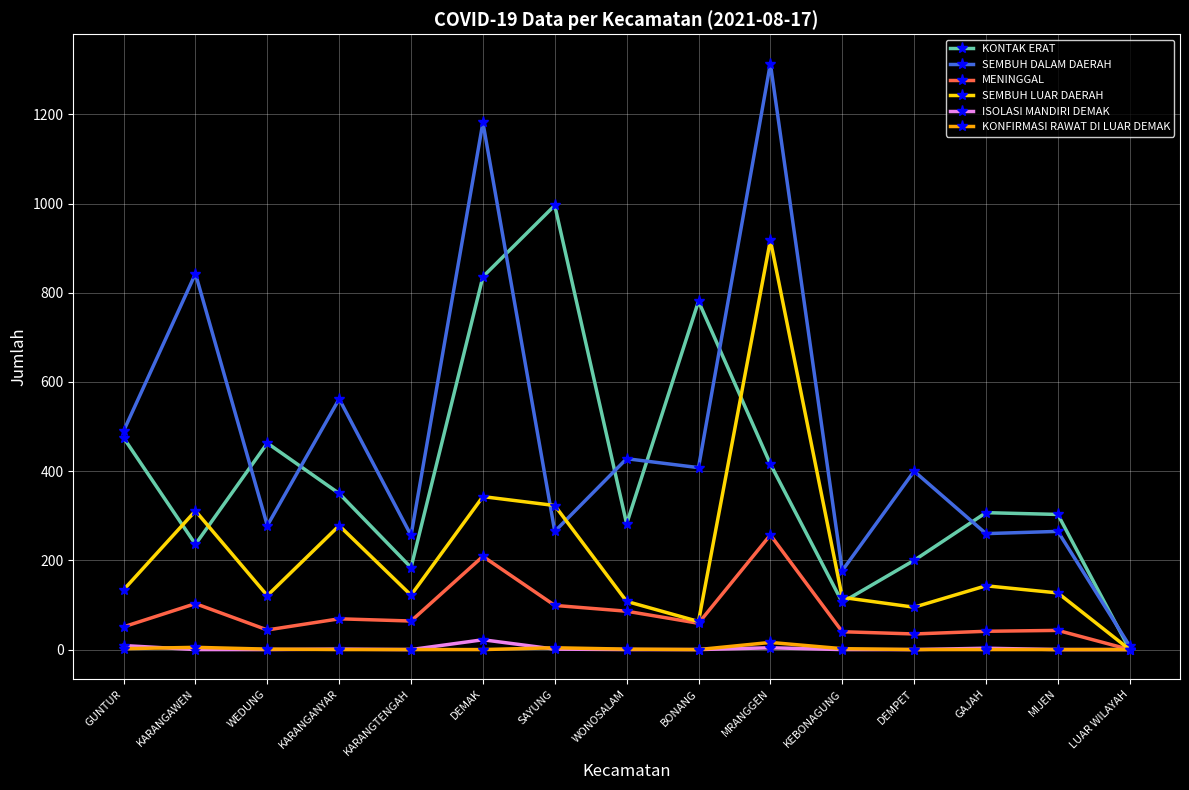

Which series has the largest total across all categories?

SEMBUH DALAM DAERAH